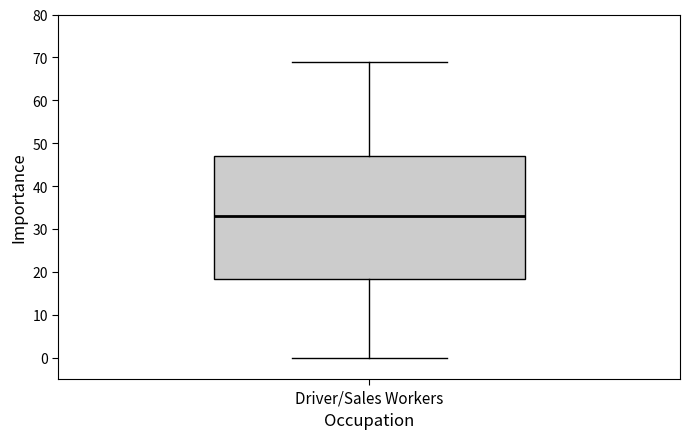

Read this box plot against the y-axis: the position of the median line, the range covered by the box, and the ends of both whiskers. The values are not printed on the chart, so give them approximately, as read against the axis.

median 33, box 18 to 47, whiskers 0 to 69